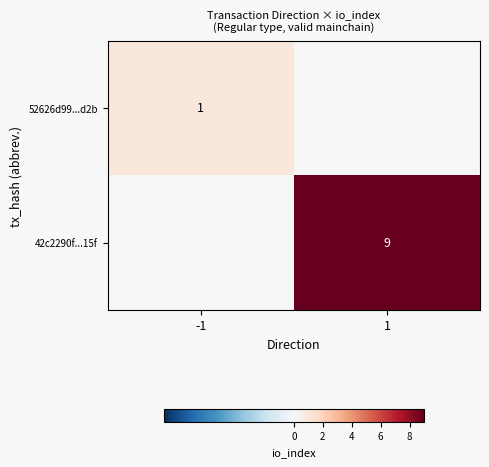

The value of 52626d99...d2b at -1 is 0. True or false?

False